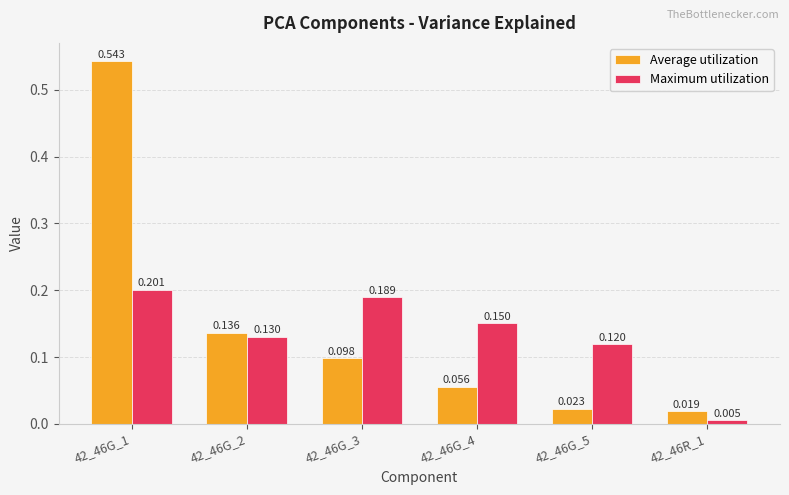

Between 42_46G_2 and 42_46G_5, which series saw the biggest shift?

Average utilization